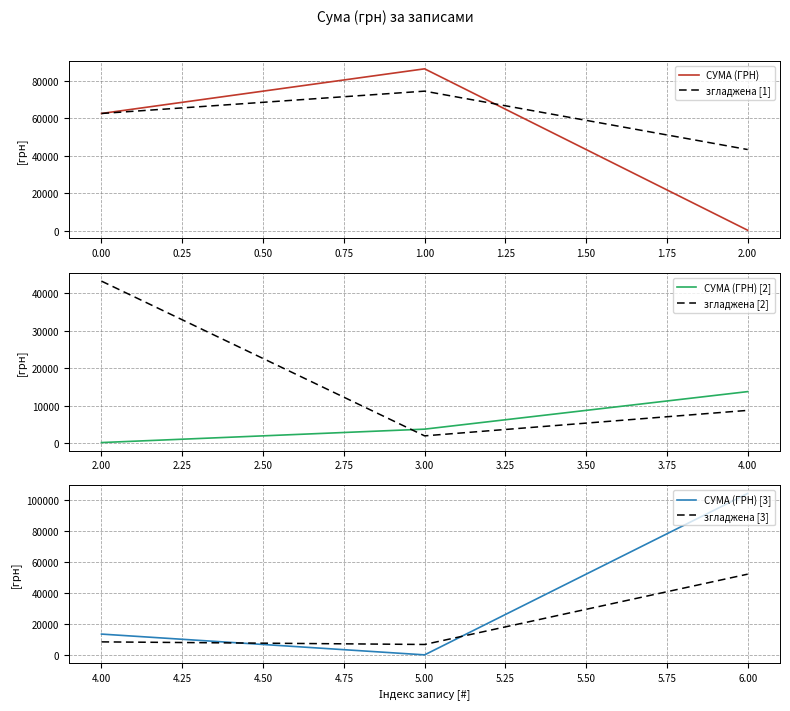

The value of згладжена [2] at −0.25 is 8950.8. True or false?

False